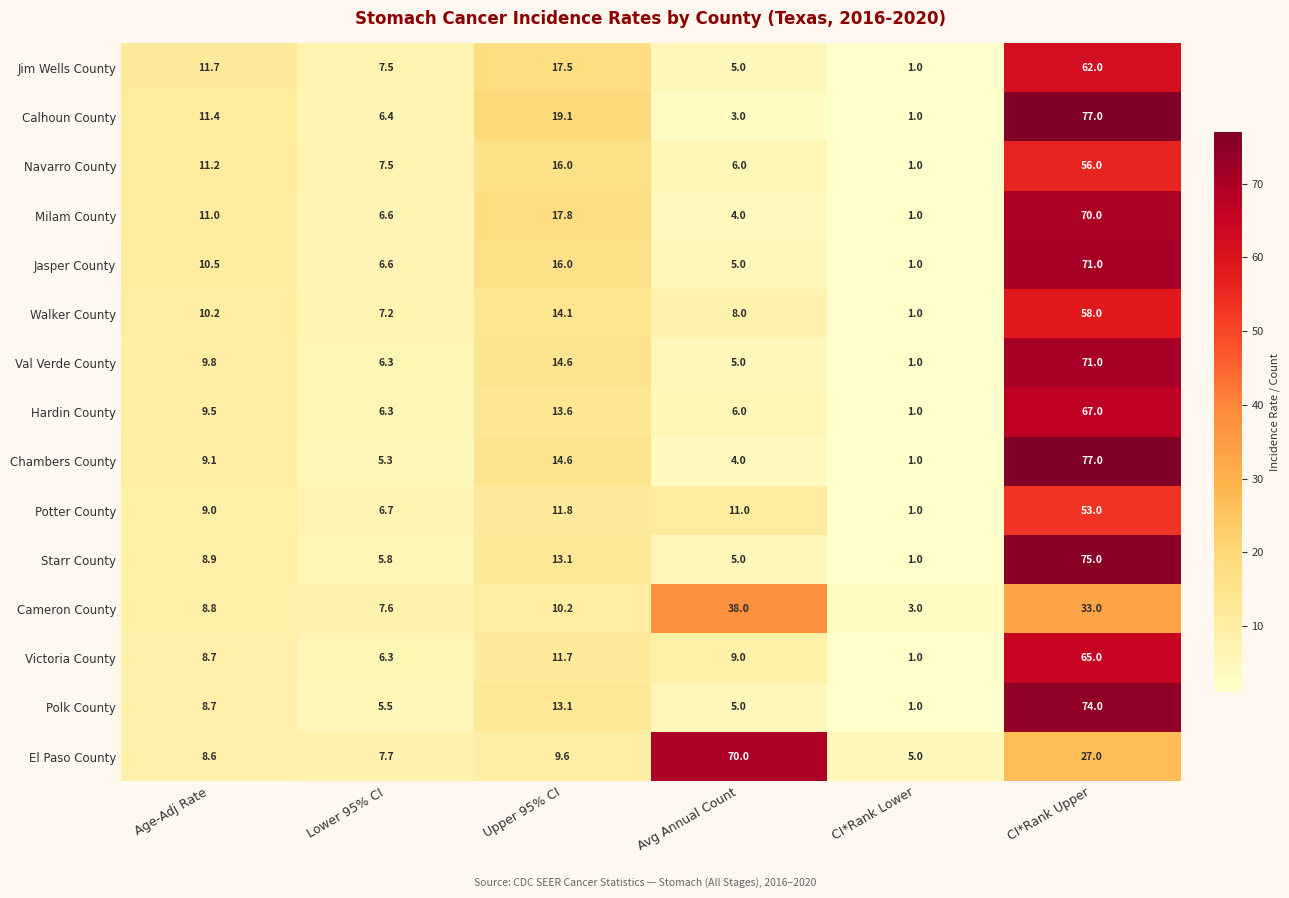

At how many categories does at least one series exceed 69?

2